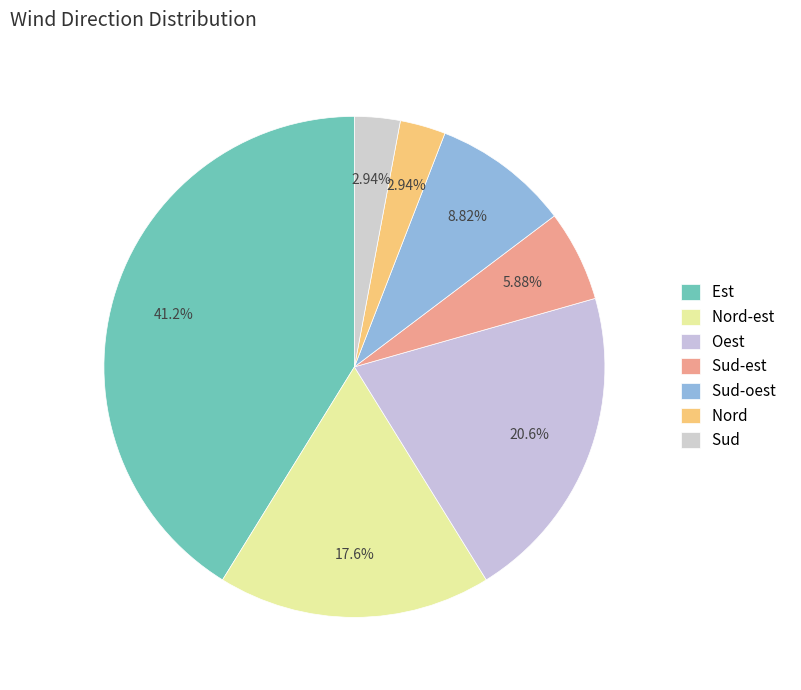

To the nearest percent, what is the average slice percentage?

14%